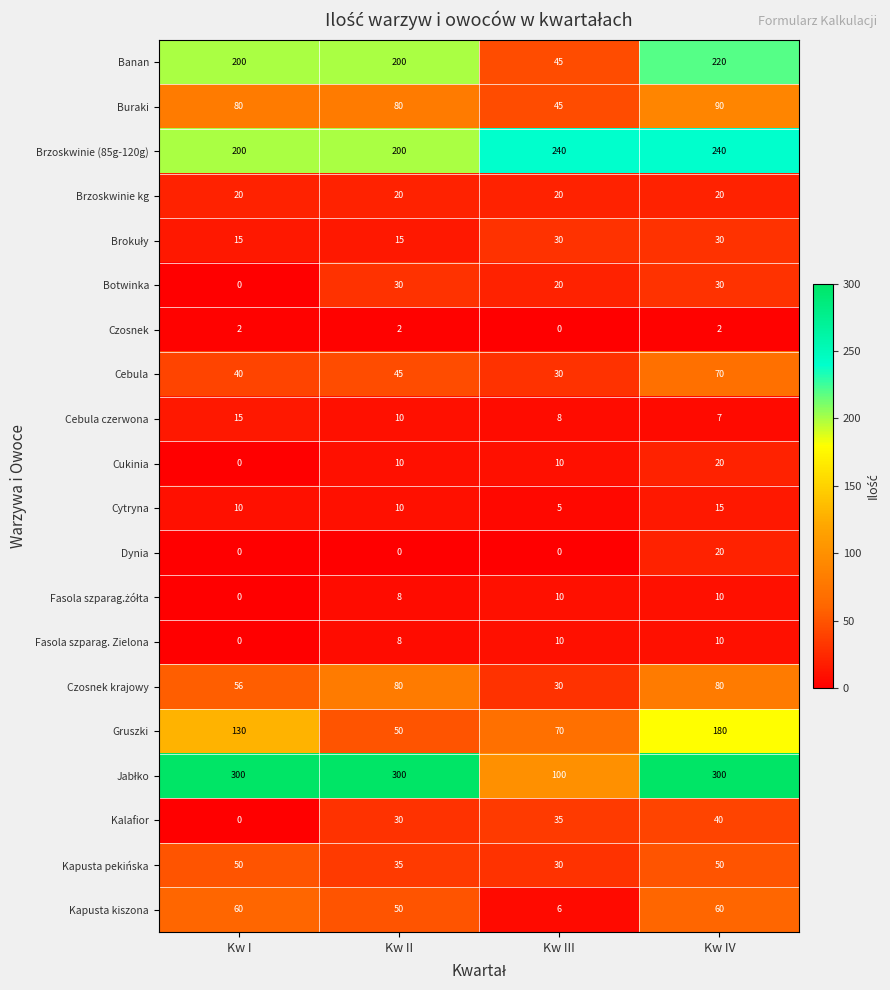

What is the difference between the second highest and minimum values in the Kapusta pekińska series?

20